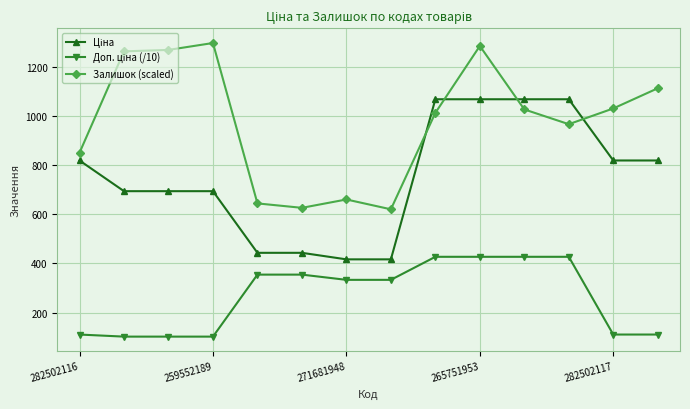

How many series are shown in this chart?

3